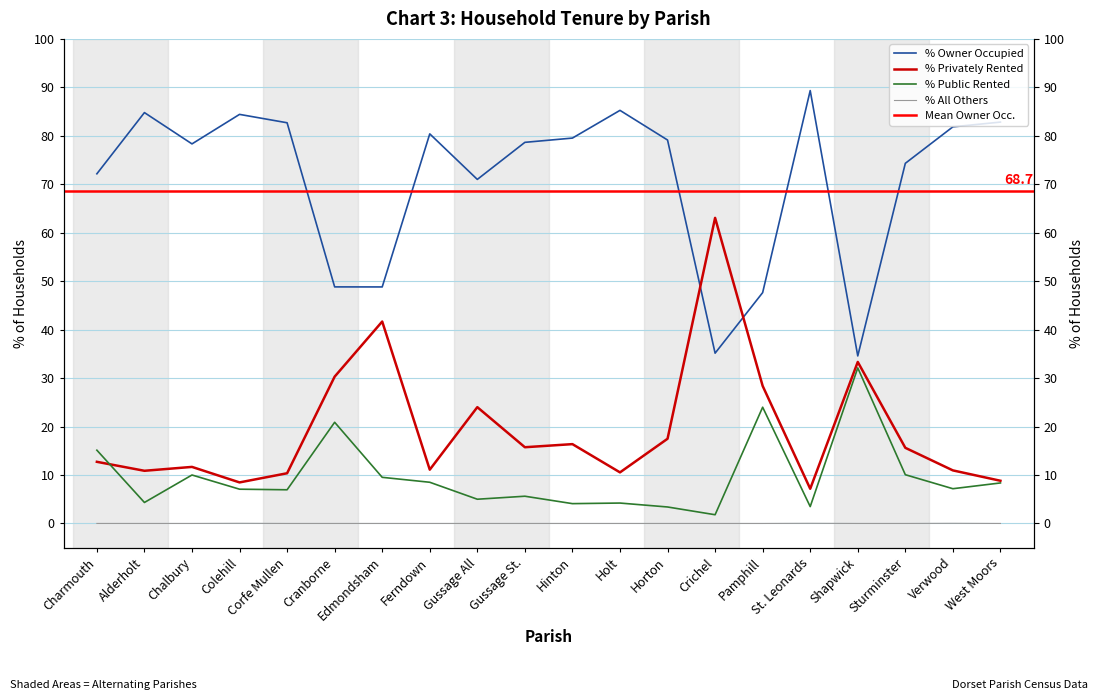

At Verwood, list the series in order from largest to smallest.

% Owner Occupied, % Privately Rented, % Public Rented, % All Others